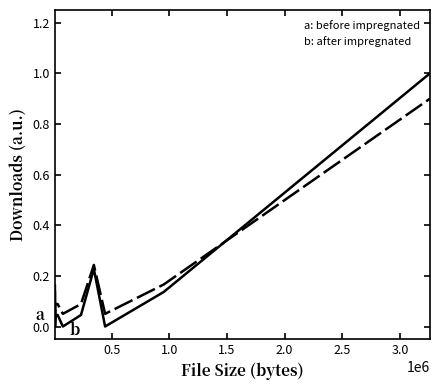

At how many categories does at least one series exceed 0?

11